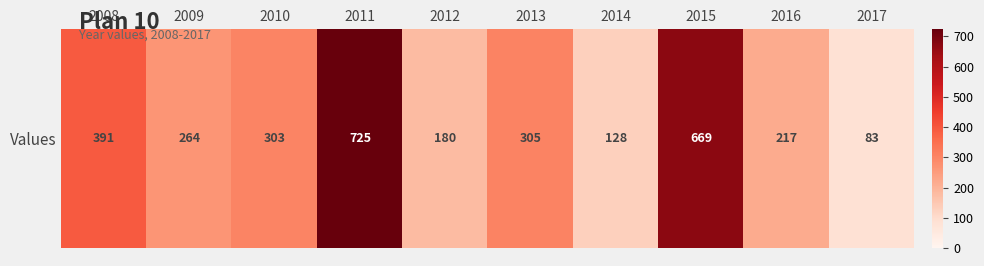

At which label is the value closest to 404?

2008